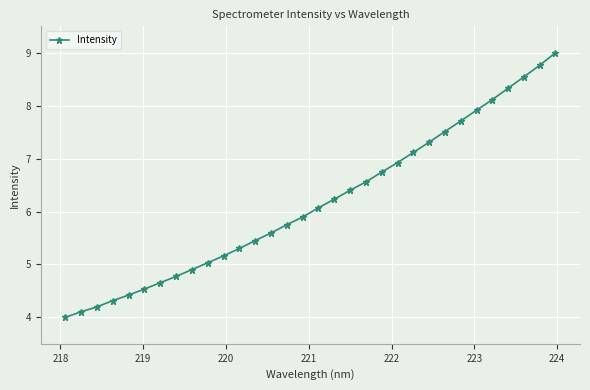

What is the minimum value shown in the chart?

4.0